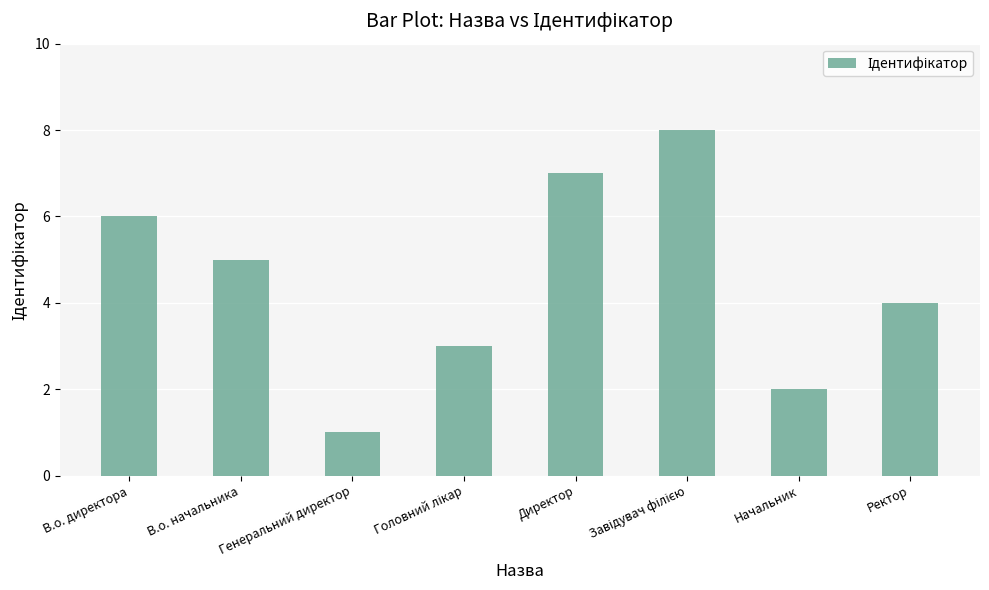

What is the sum of all values?

36